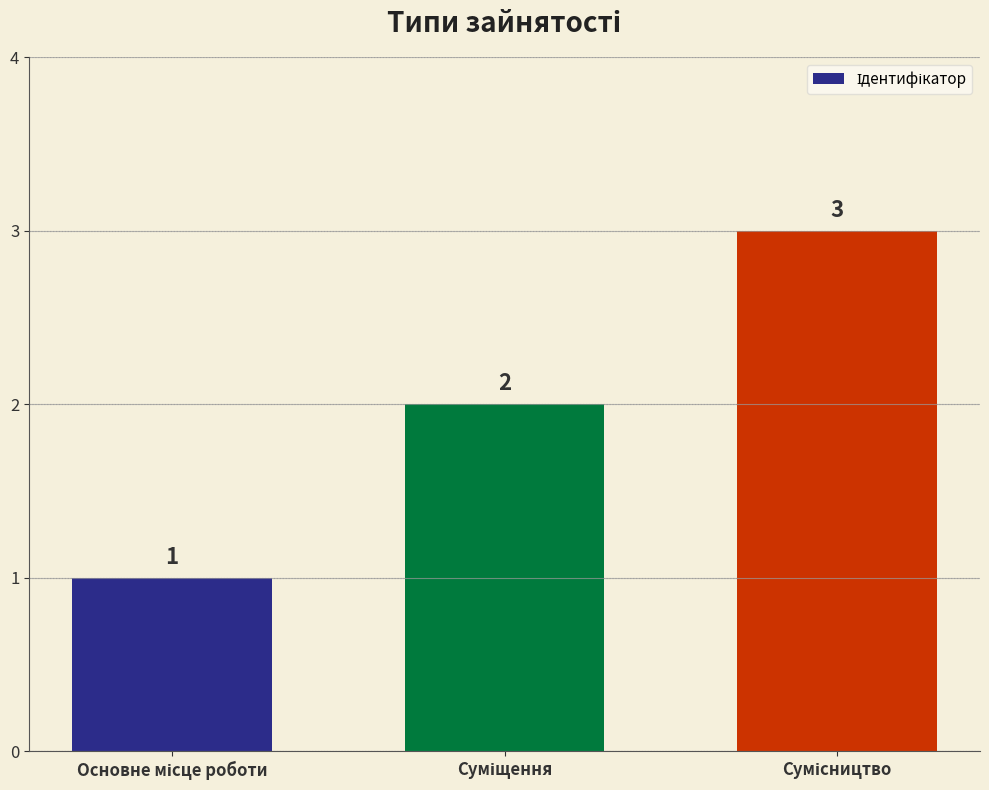

What is the sum of all values?

6